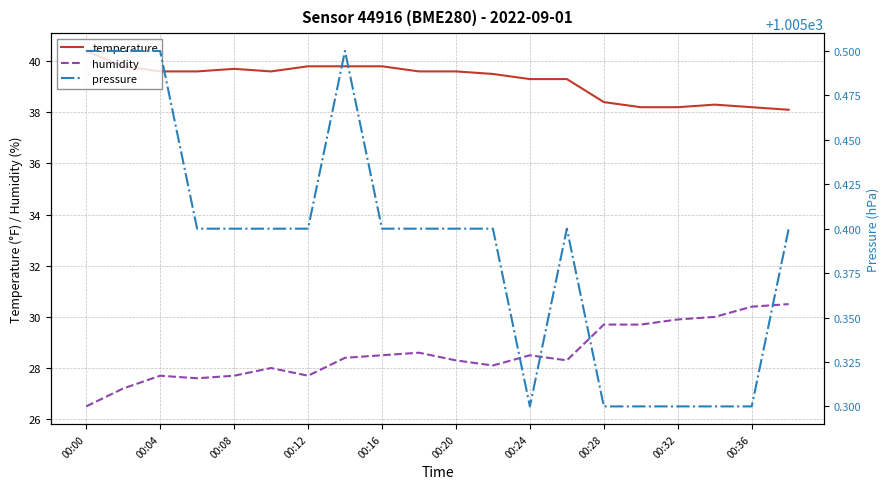

True or false: temperature and humidity cross at least once.

False